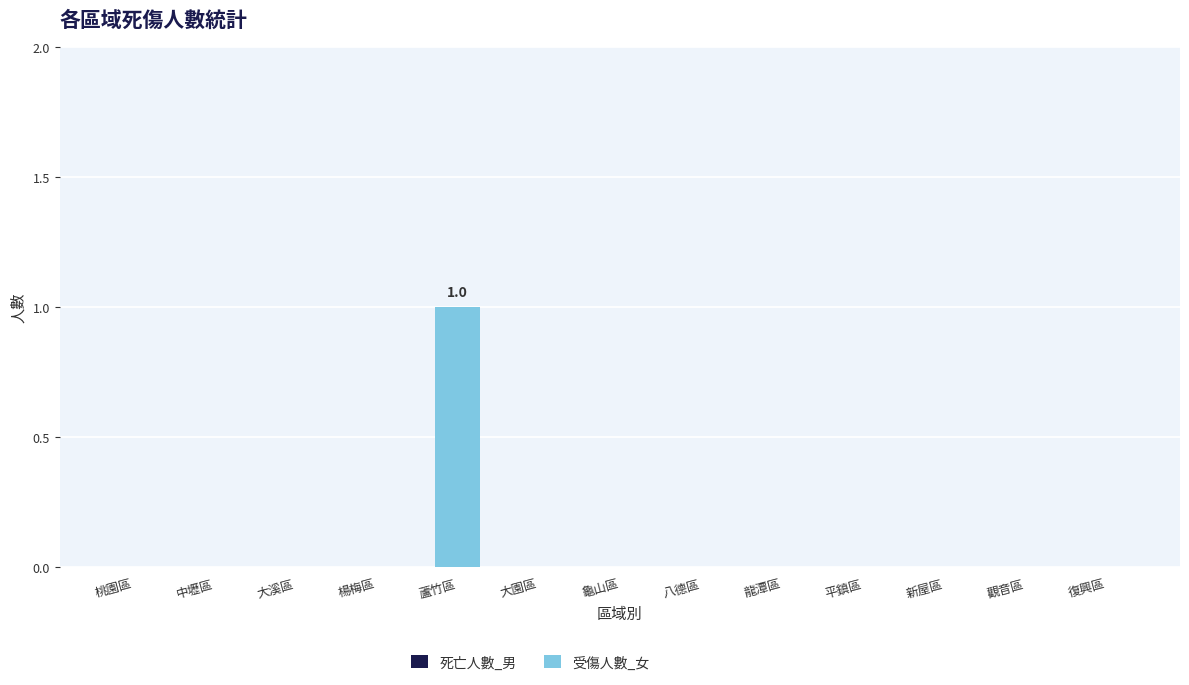

Is it true that the value at 龍潭區 is 0?

True